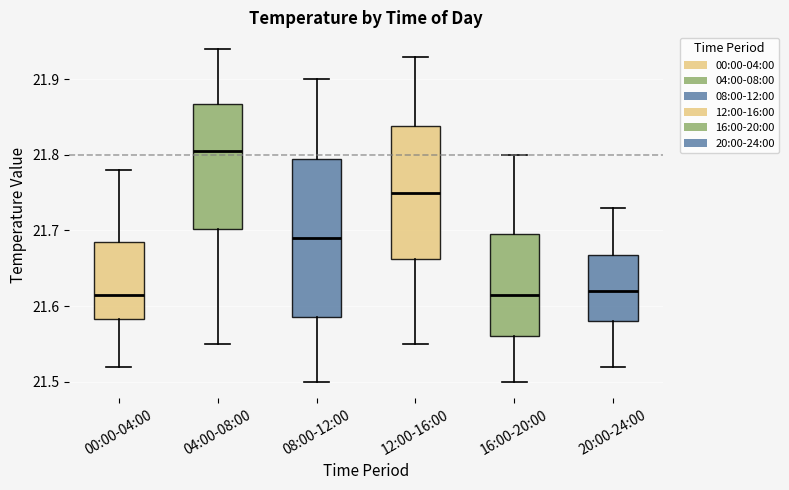

Where does the upper whisker of the box for 16:00-20:00 end on the y-axis? The values are not printed on the chart, so give them approximately, as read against the axis.

21.80